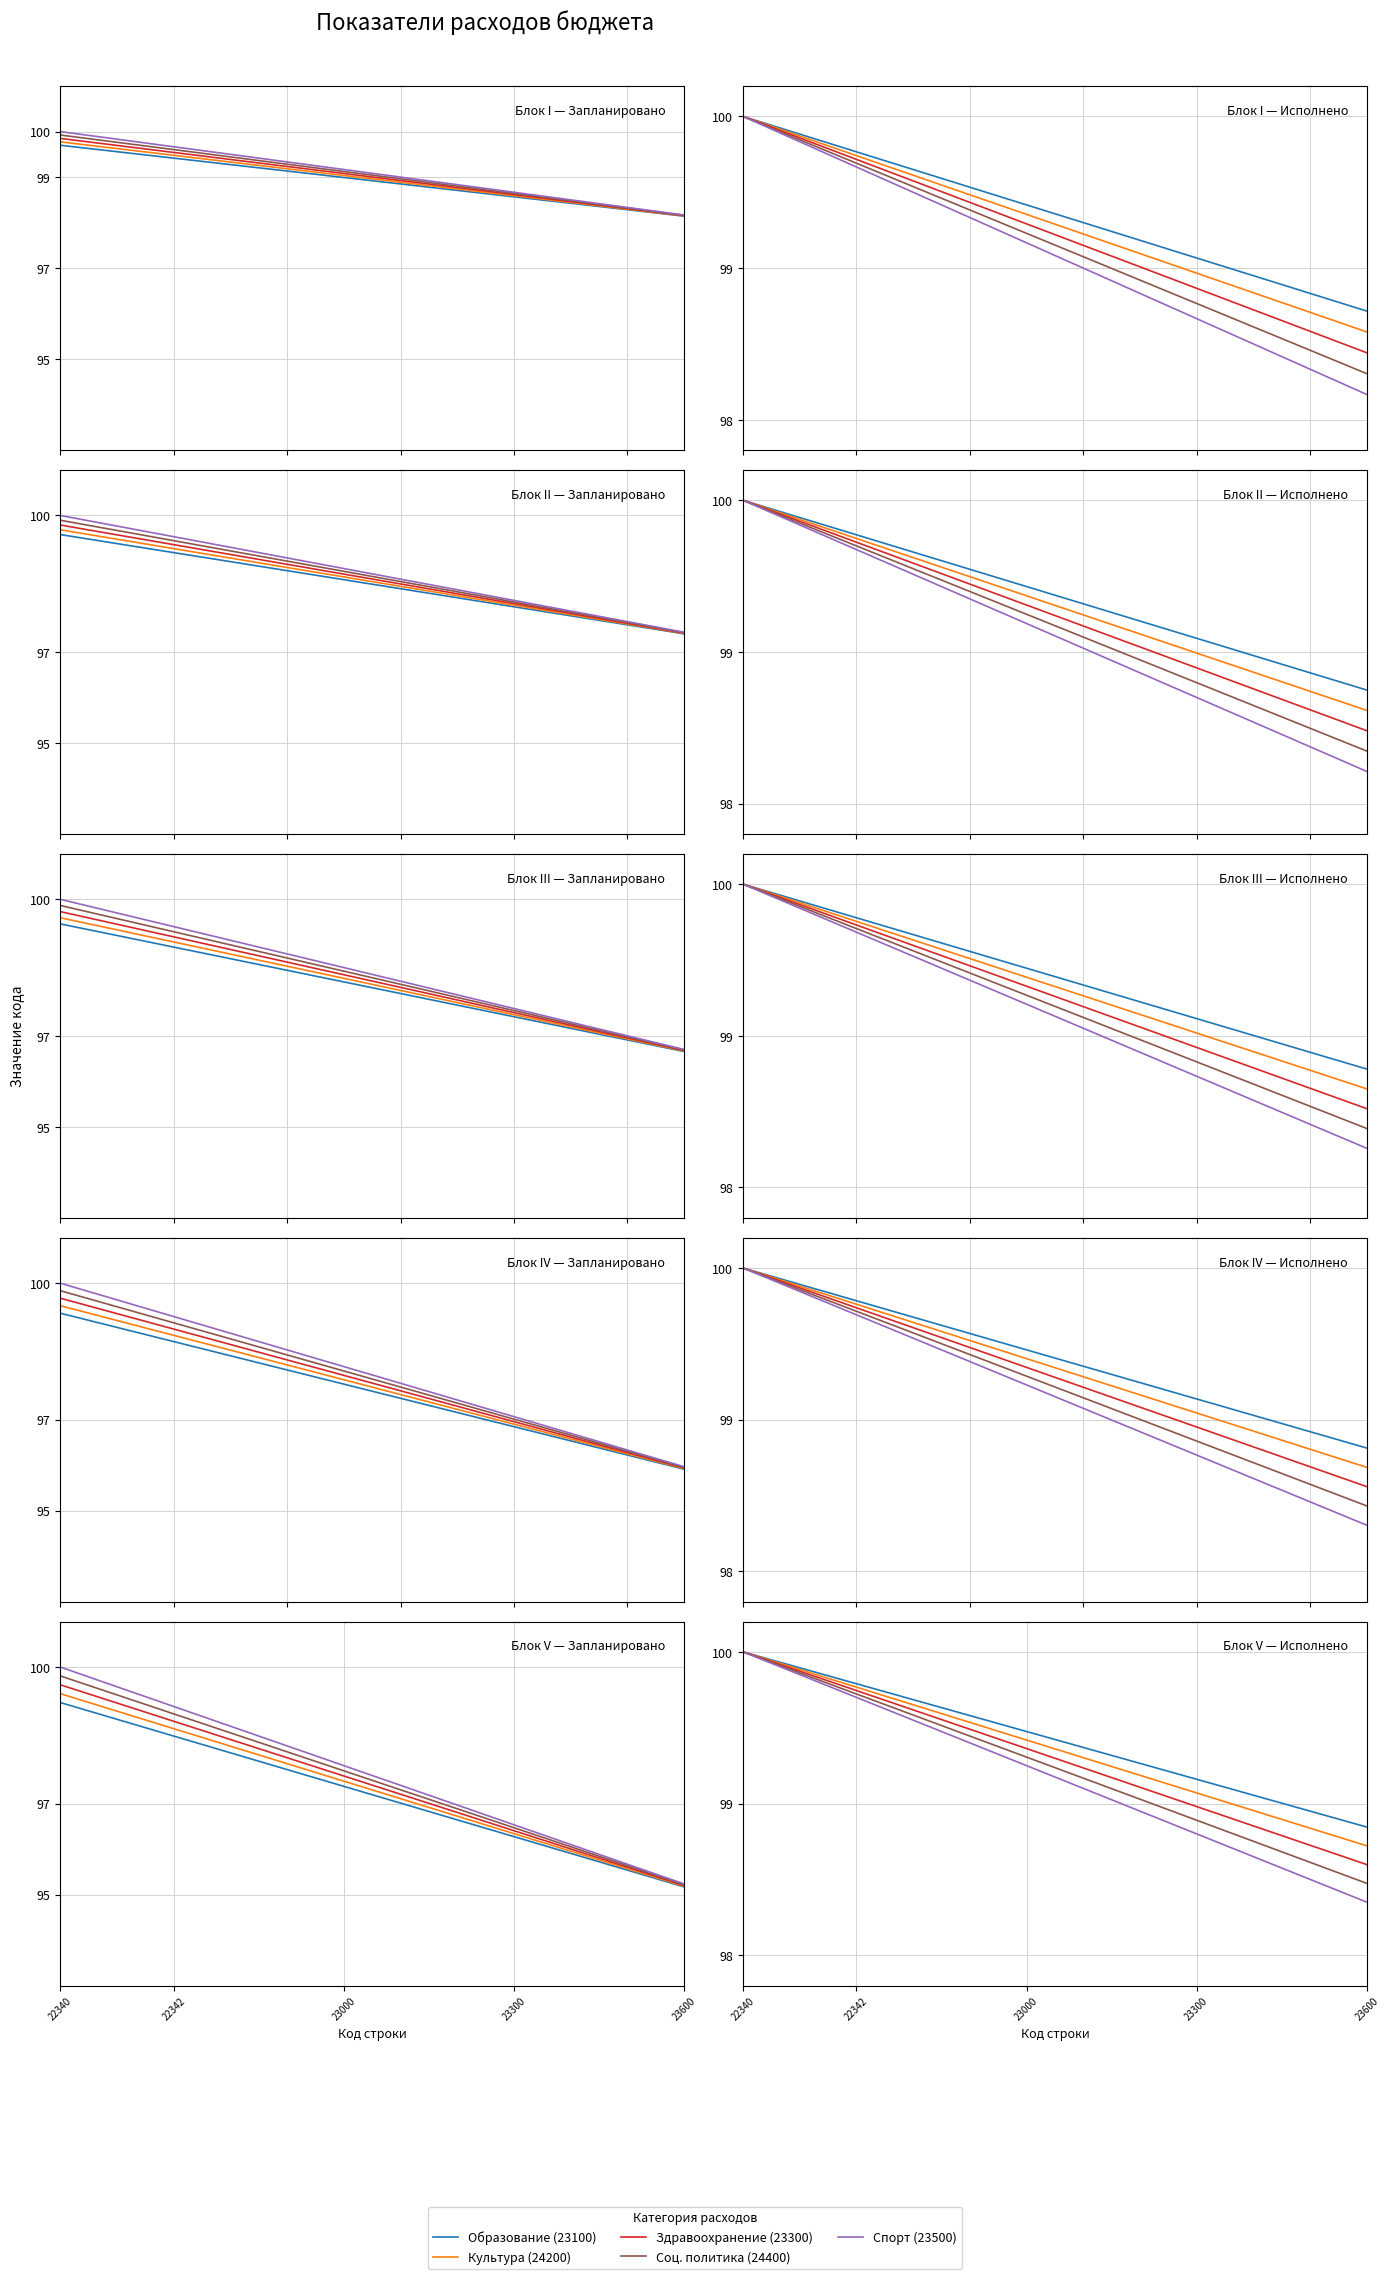

At which category is the sum across all series the highest?

22340